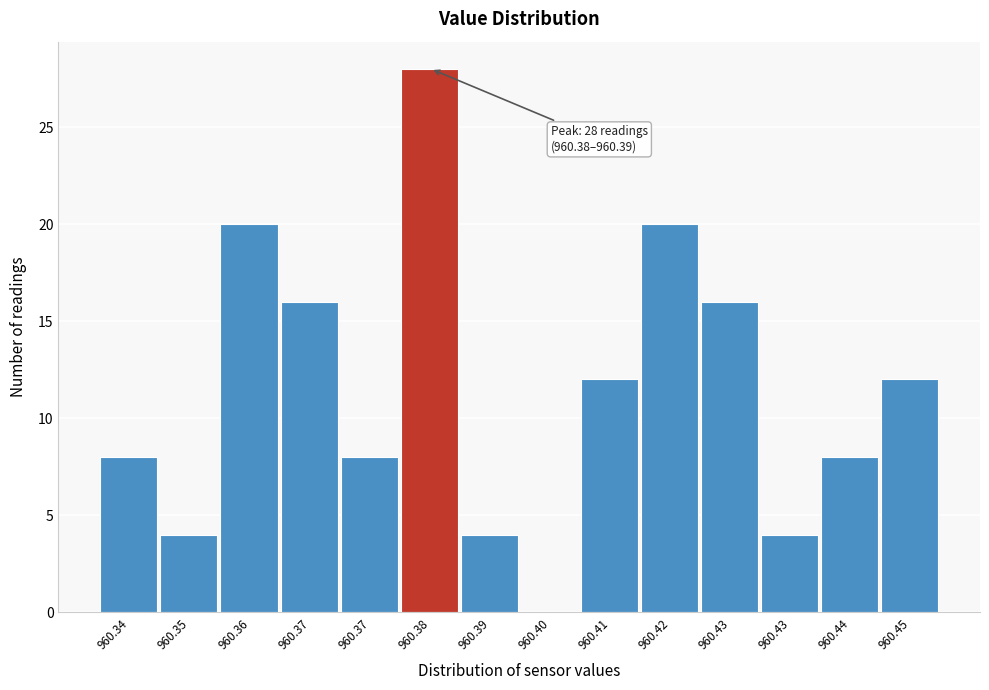

How many categories are shown in the chart?

14